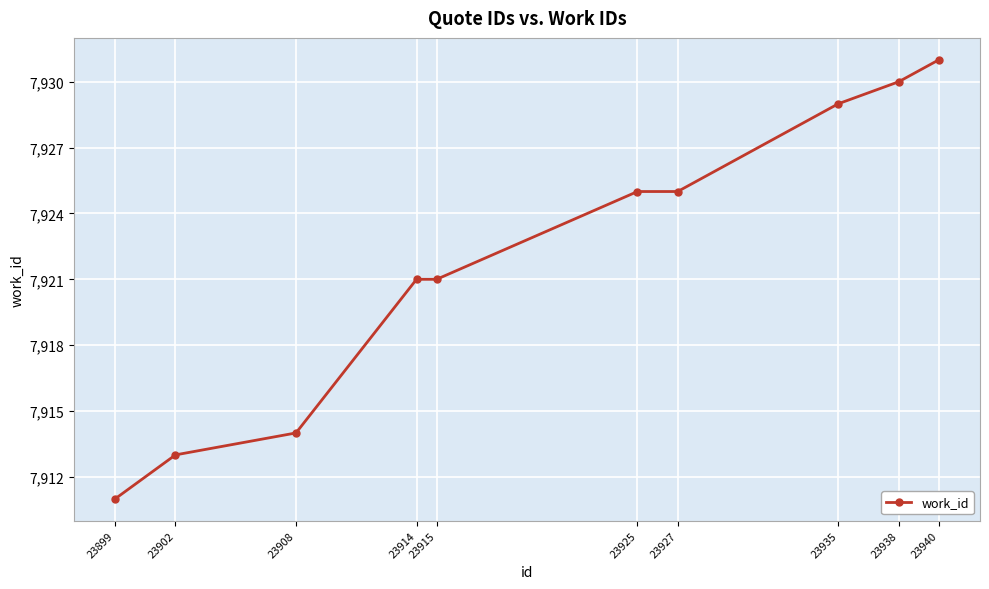

Read the value at 23899, to the nearest 5.

7910